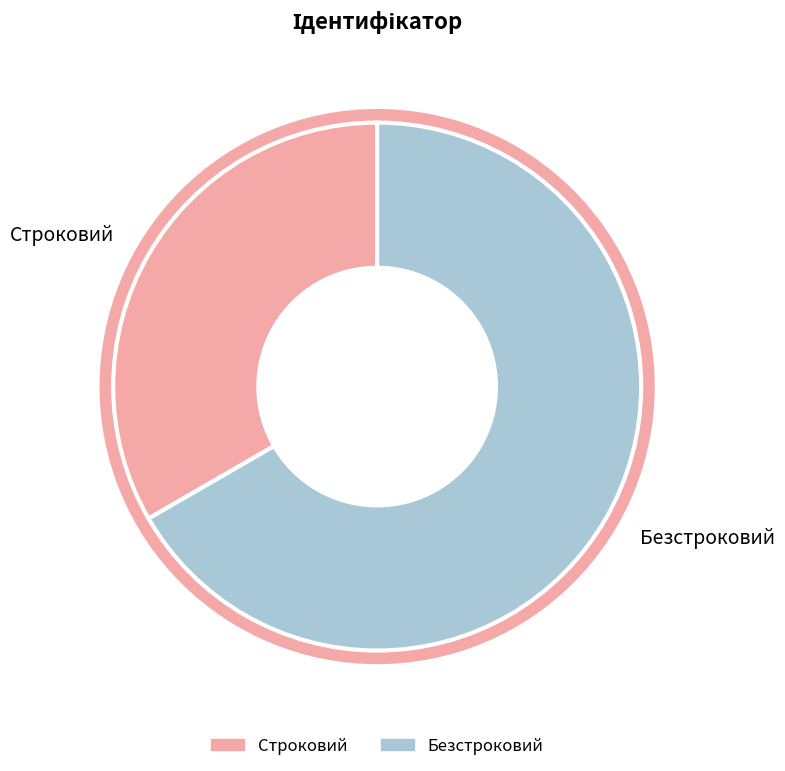

Which category has the smallest portion of the pie?

Строковий